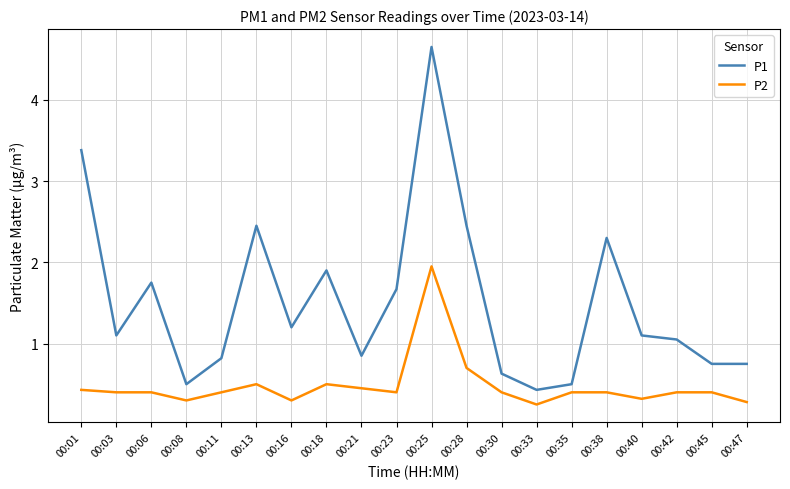

Between 00:16 and 00:40, which series saw the biggest shift?

P1